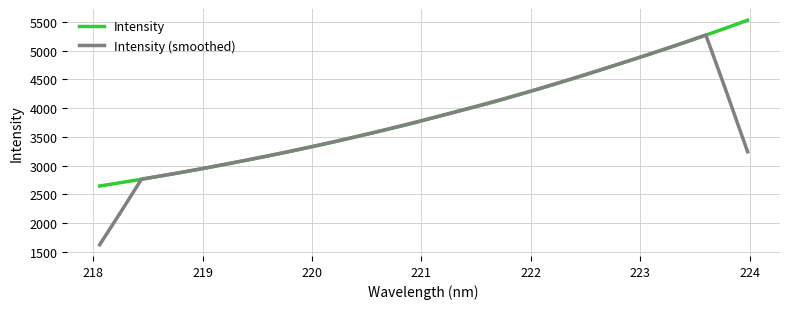

List the series in order of their peak value, highest first.

Intensity, Intensity (smoothed)